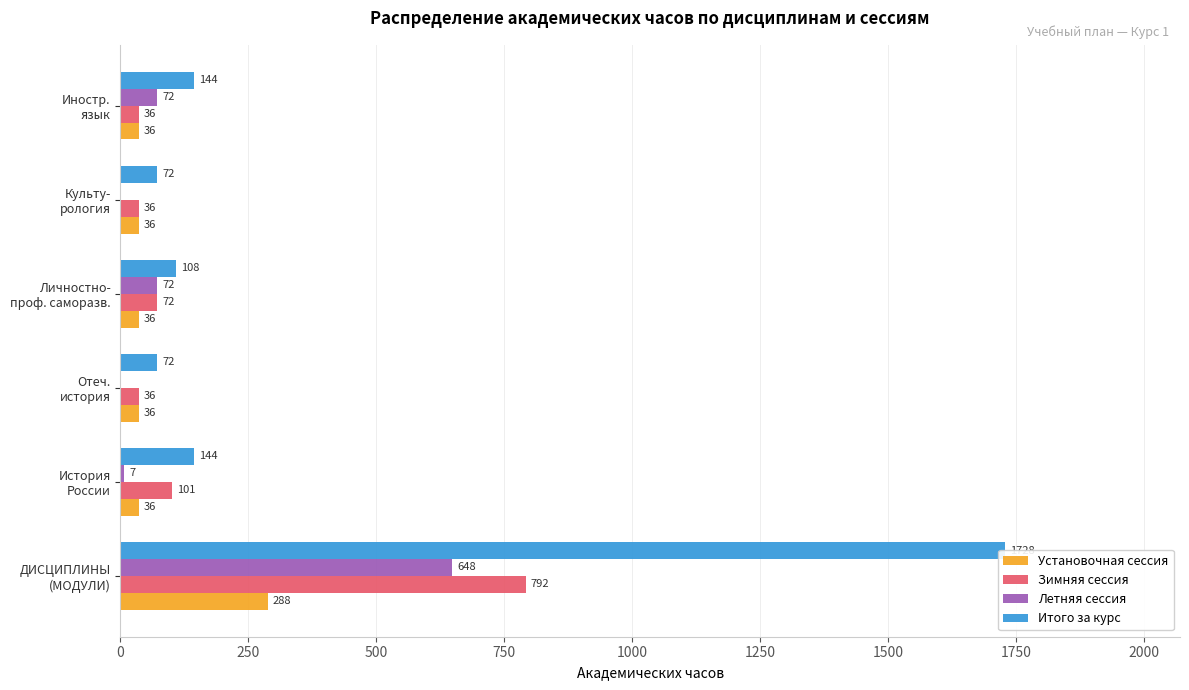

What is the value of the Итого за курс bar at the 1st from the left?

1728